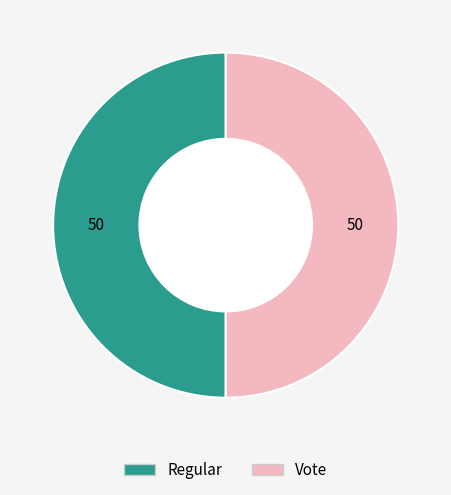

Combined, do Regular and Vote account for over 50%?

Yes